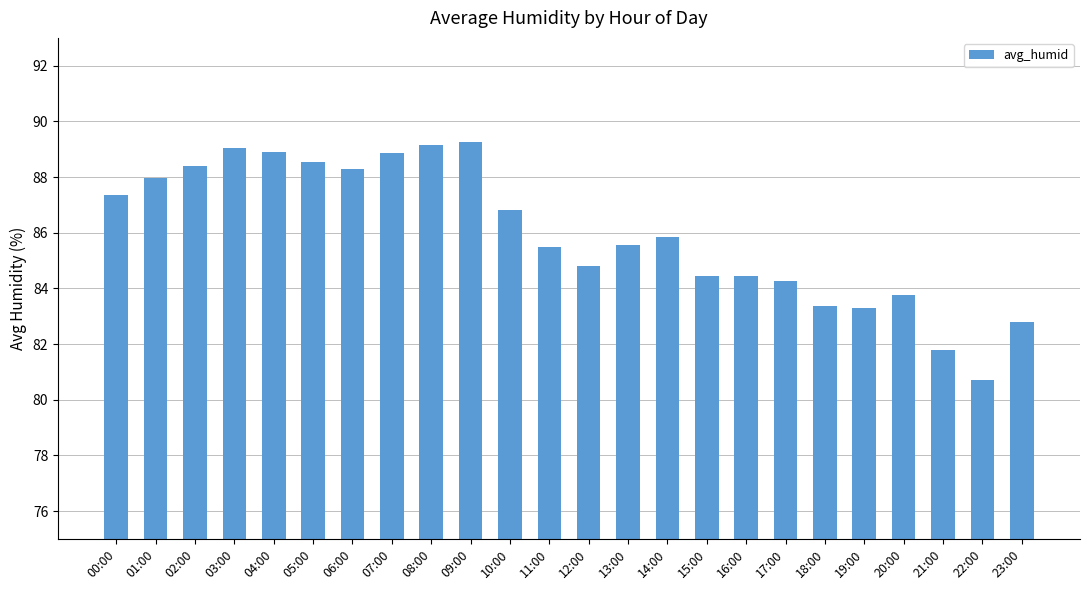

Is it true that the value at 05:00 is 88.5?

True